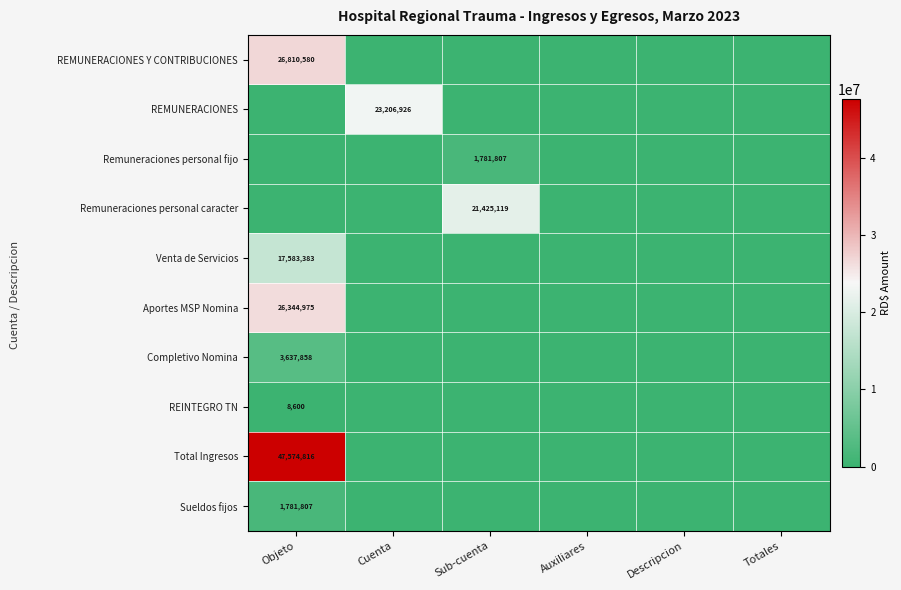

Rank the series at Auxiliares from highest to lowest value.

REMUNERACIONES Y CONTRIBUCIONES, REMUNERACIONES, Remuneraciones personal fijo, Remuneraciones personal caracter, Venta de Servicios, Aportes MSP Nomina, Completivo Nomina, REINTEGRO TN, Total Ingresos, Sueldos fijos